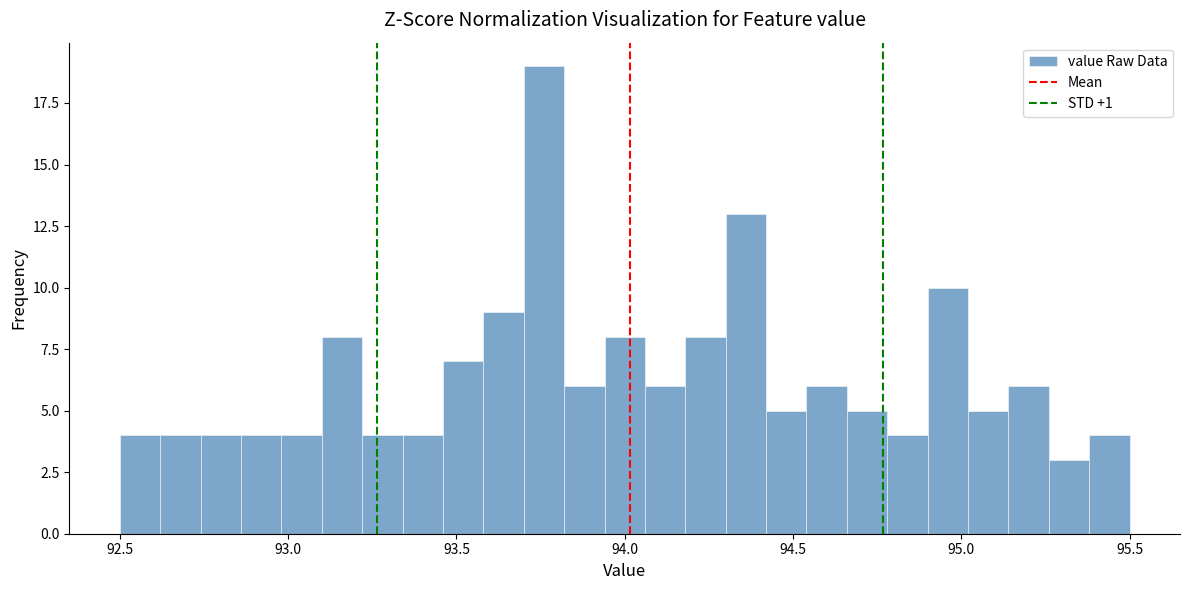

Read against the x-axis, roughly where is the centre of the tallest bar?

93.75